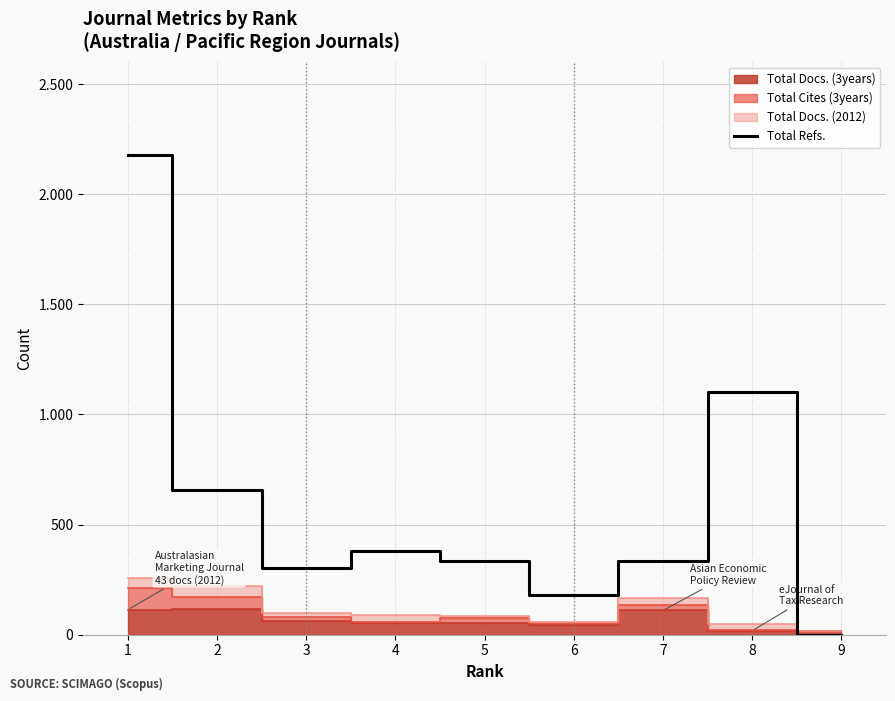

At which category does the chart reach its minimum across all series?

9